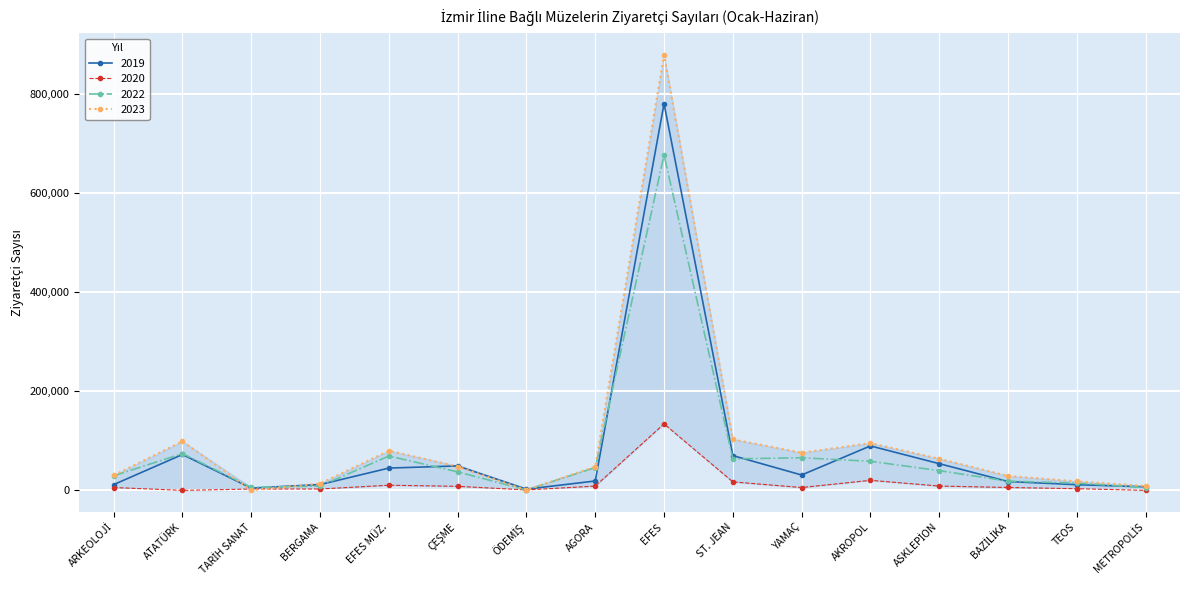

Which label corresponds to the largest value in the chart?

EFES